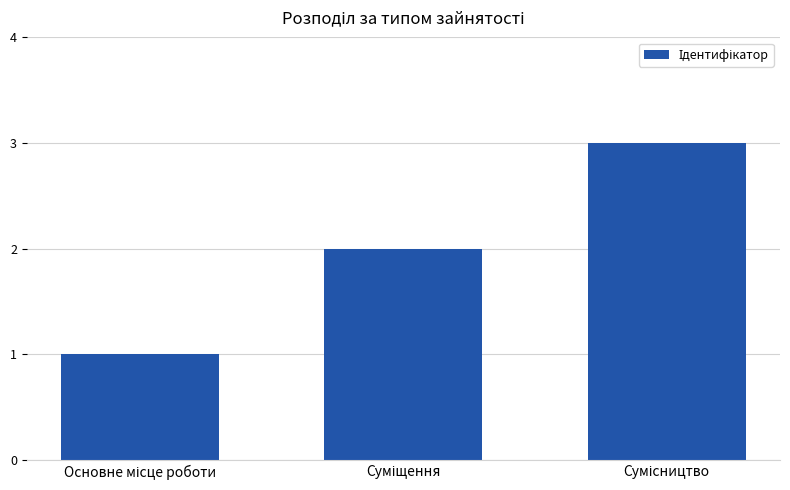

What is the sum of all values?

6